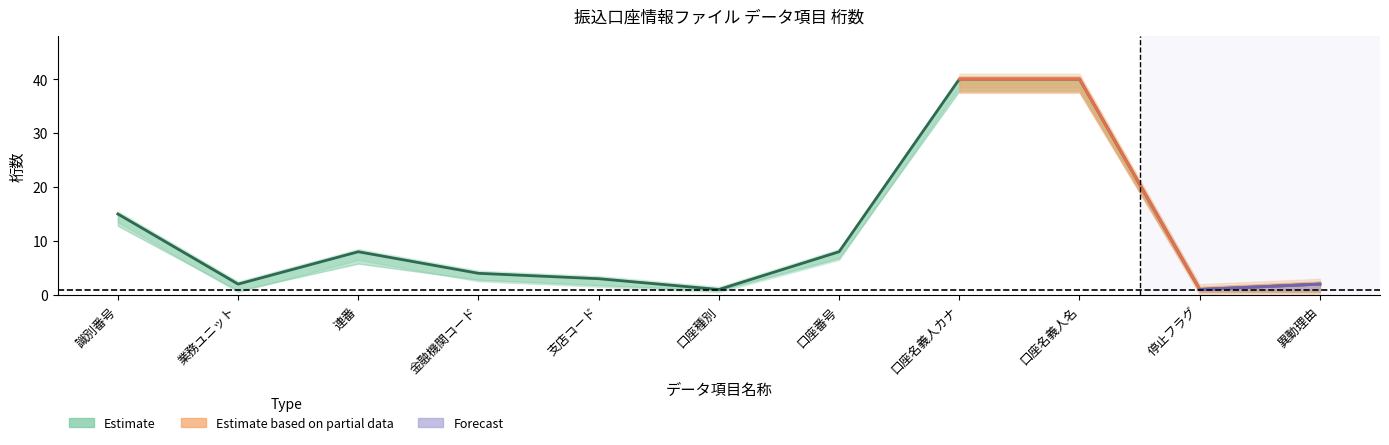

True or false: No has a value of 2 at 業務ユニット.

True